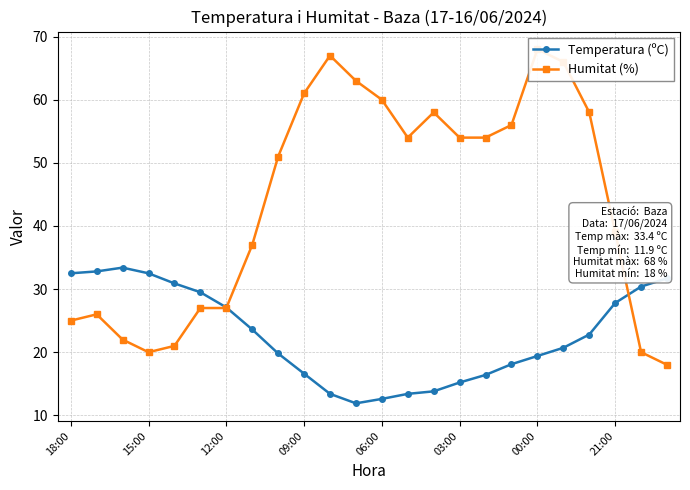

Where does the Temperatura (ºC) series first go above 22?

18:00